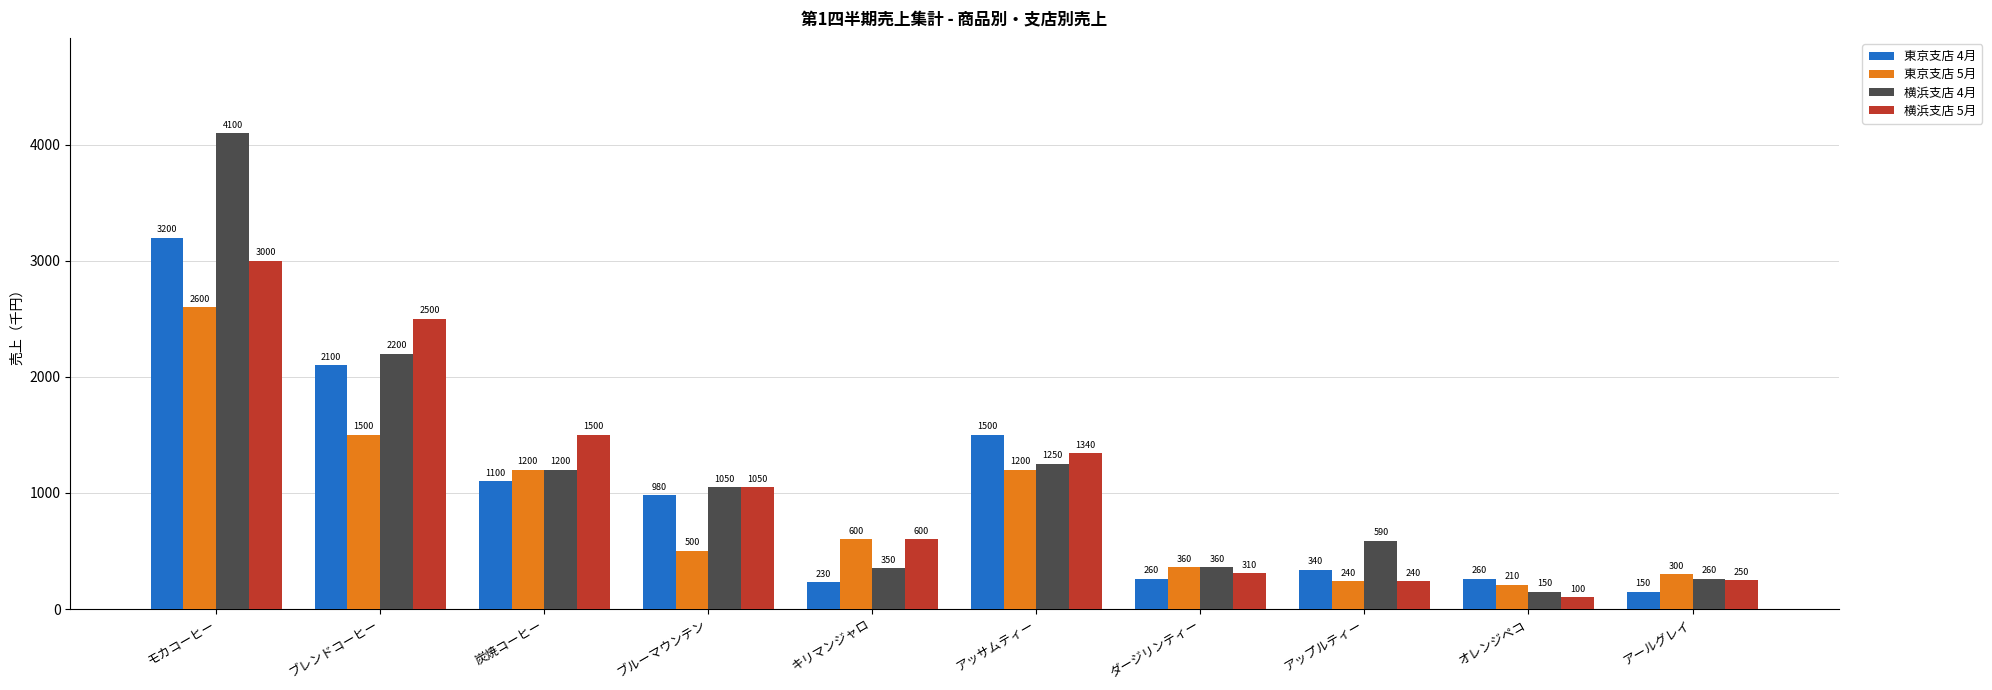

Reading right to left, transcribe all the data shown in this chart.

東京支店 4月: アールグレイ=150	オレンジペコ=260	アップルティー=340	ダージリンティー=260	アッサムティー=1500	キリマンジャロ=230	ブルーマウンテン=980	炭焼コーヒー=1100	ブレンドコーヒー=2100	モカコーヒー=3200
東京支店 5月: アールグレイ=300	オレンジペコ=210	アップルティー=240	ダージリンティー=360	アッサムティー=1200	キリマンジャロ=600	ブルーマウンテン=500	炭焼コーヒー=1200	ブレンドコーヒー=1500	モカコーヒー=2600
横浜支店 4月: アールグレイ=260	オレンジペコ=150	アップルティー=590	ダージリンティー=360	アッサムティー=1250	キリマンジャロ=350	ブルーマウンテン=1050	炭焼コーヒー=1200	ブレンドコーヒー=2200	モカコーヒー=4100
横浜支店 5月: アールグレイ=250	オレンジペコ=100	アップルティー=240	ダージリンティー=310	アッサムティー=1340	キリマンジャロ=600	ブルーマウンテン=1050	炭焼コーヒー=1500	ブレンドコーヒー=2500	モカコーヒー=3000